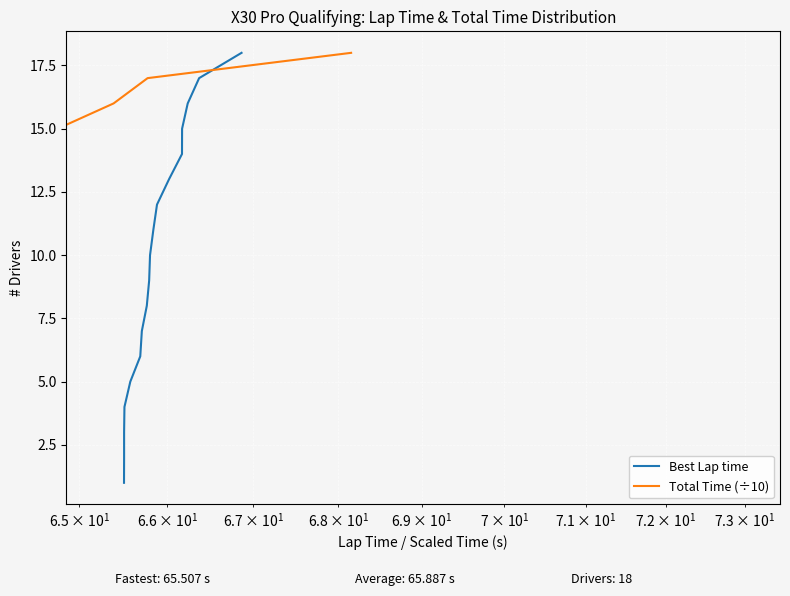

What is the value of the Best Lap time point at the 6th from the left?

6